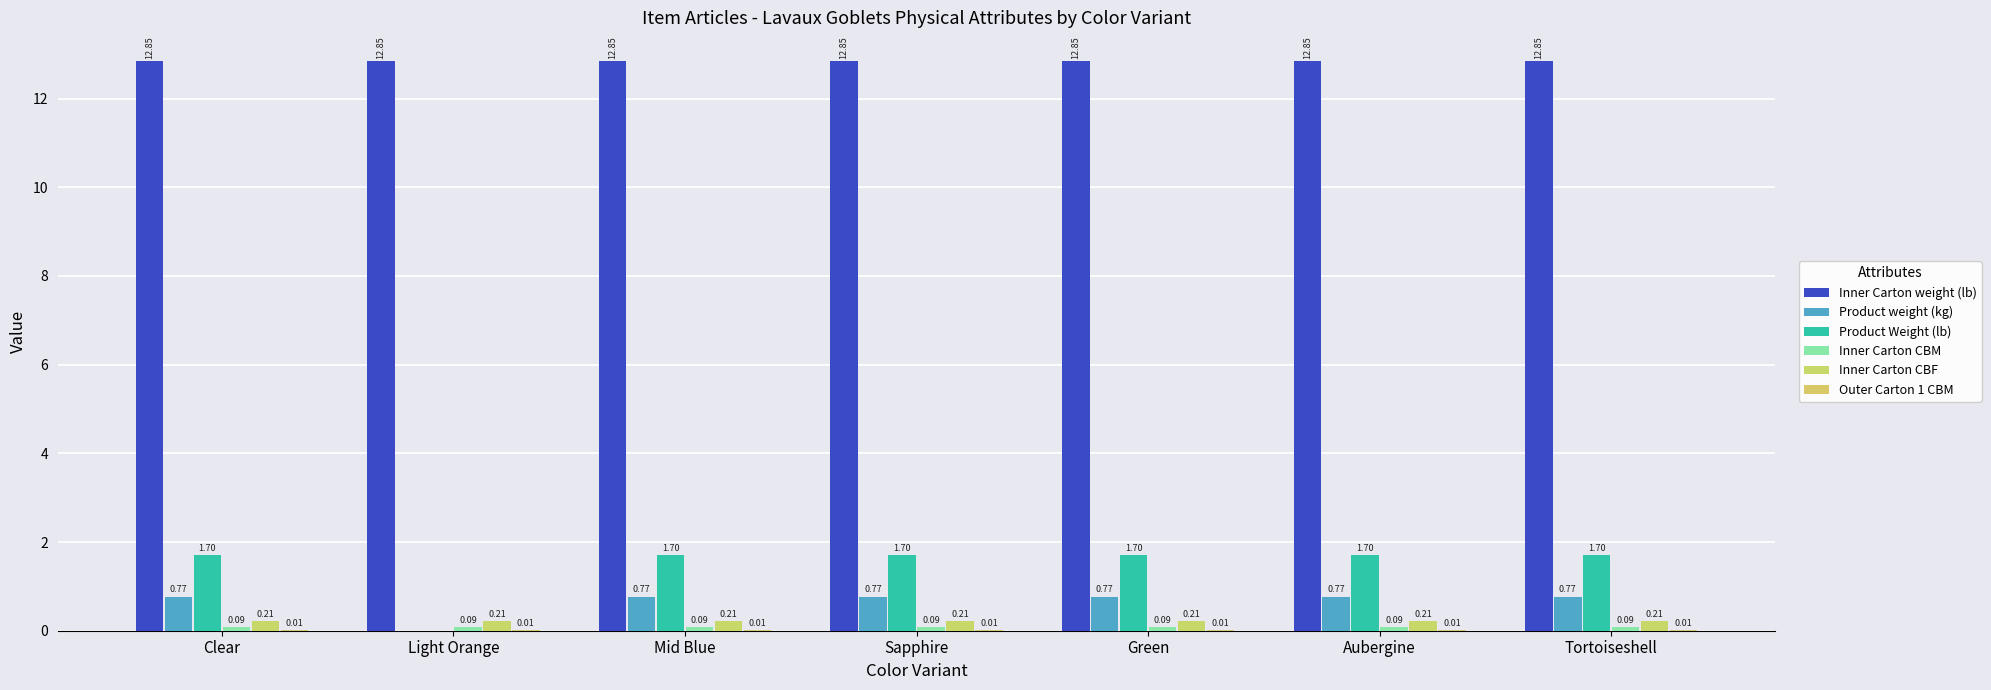

At which category is the sum across all series the highest?

Clear